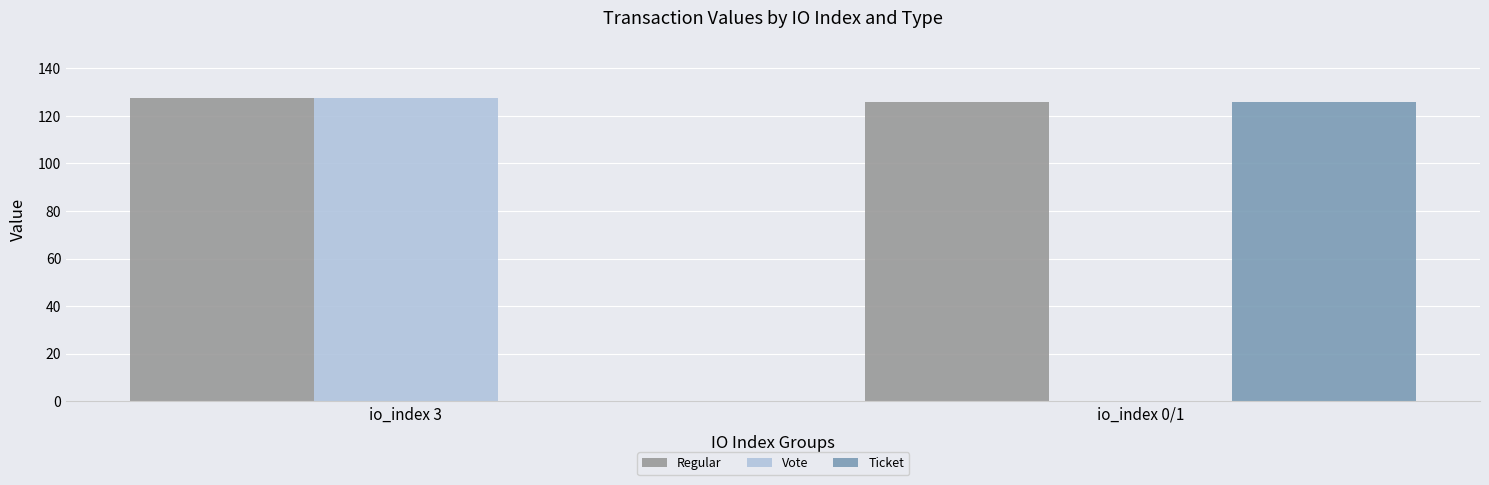

Is it true that Regular equals 125.9 at io_index 0/1?

True